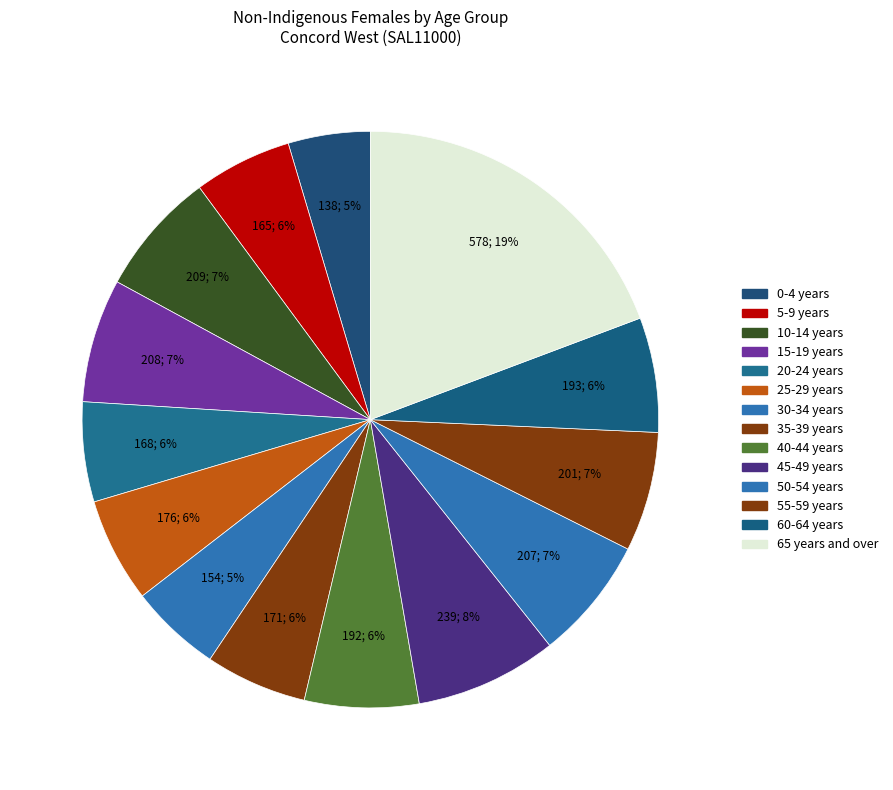

To the nearest percent, what portion does 60-64 years represent?

6%